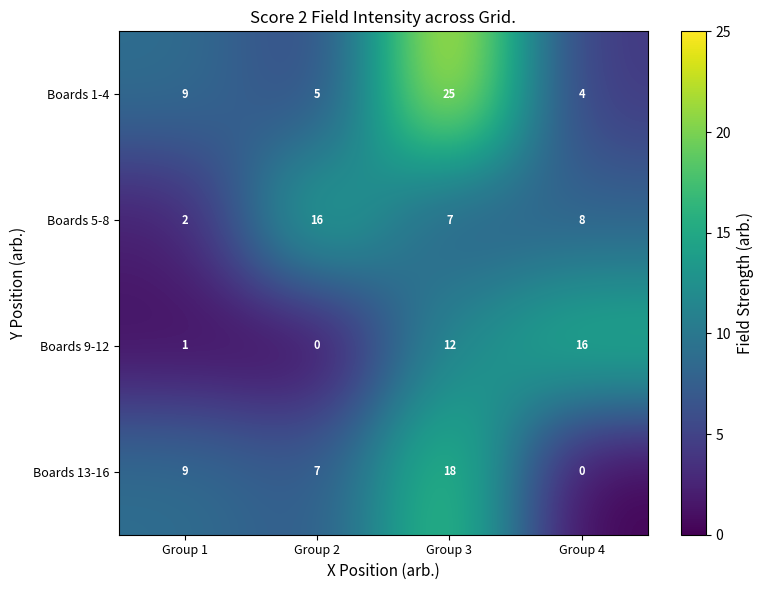

What is the maximum value for Boards 1-4?

25